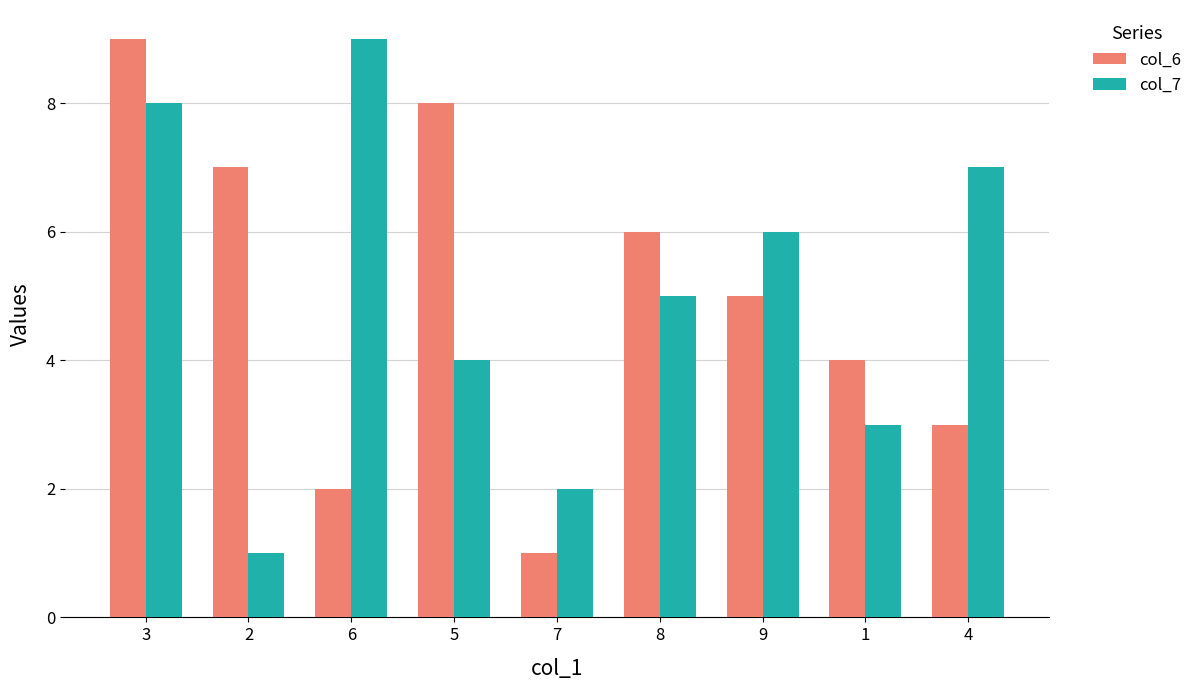

At which category is the sum across all series the highest?

3